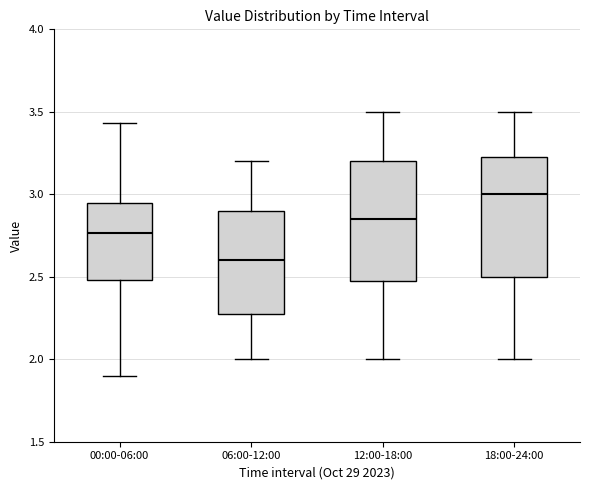

Reading left to right, read every box against the y-axis: the position of its median line, the range the box covers, and the ends of its whiskers. The values are not printed on the chart, so give them approximately, as read against the axis.

00:00-06:00: median 2.75, box 2.50 to 2.95, whiskers 1.90 to 3.45
06:00-12:00: median 2.60, box 2.30 to 2.90, whiskers 2.00 to 3.20
12:00-18:00: median 2.85, box 2.50 to 3.20, whiskers 2.00 to 3.50
18:00-24:00: median 3.00, box 2.50 to 3.25, whiskers 2.00 to 3.50